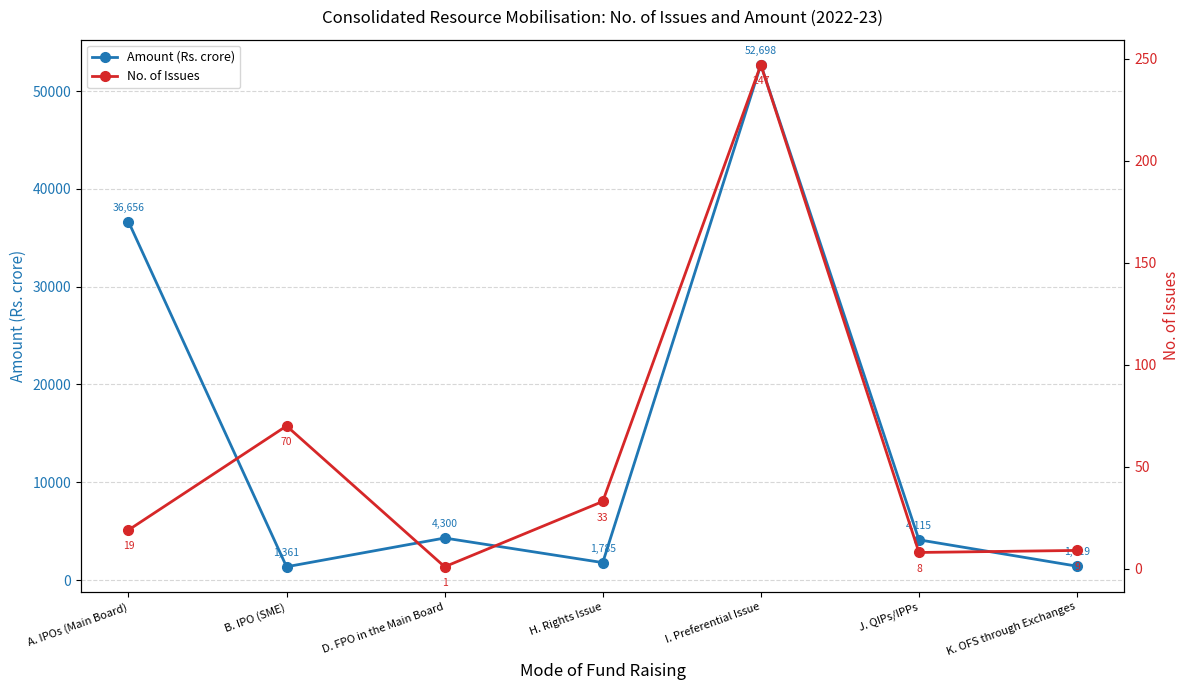

What is the lowest value of the Amount (Rs. crore) series?

1361.0